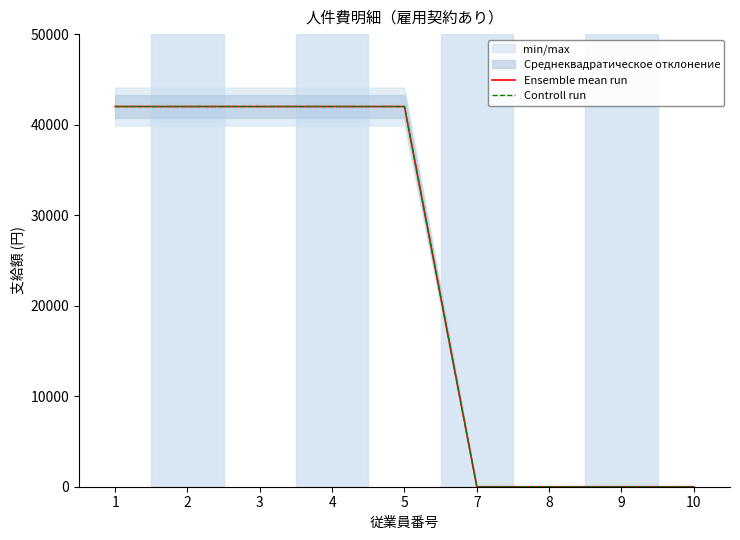

Reading left to right, transcribe all the data shown in this chart.

Ensemble mean run: 1=42000	2=42000	3=42000	4=42000	5=42000	7=0	8=0	9=0	10=0
Controll run: 1=42000	2=42000	3=42000	4=42000	5=42000	7=0	8=0	9=0	10=0